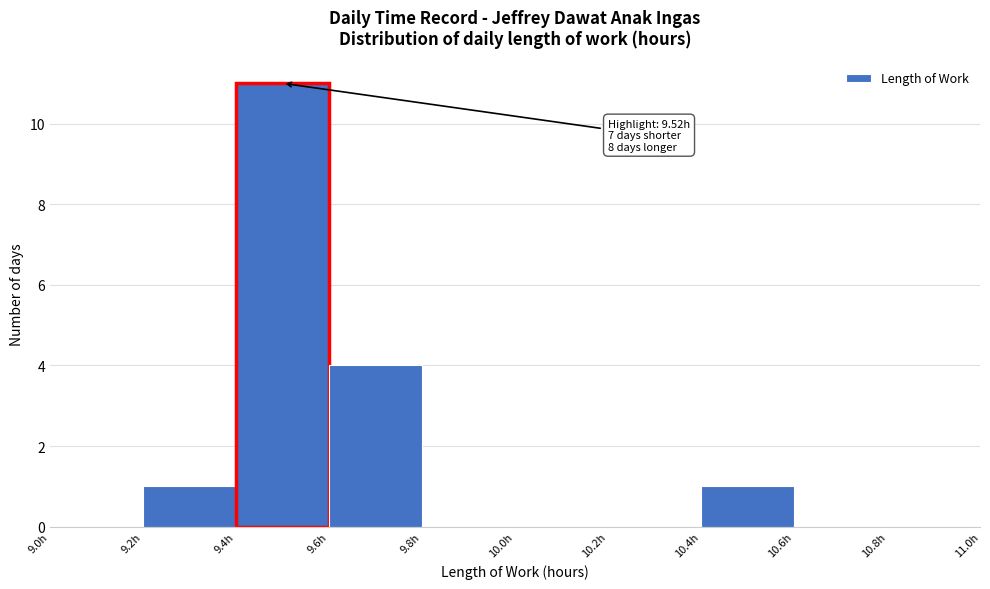

Which range on the x-axis has the tallest bar?

9.4 to 9.6